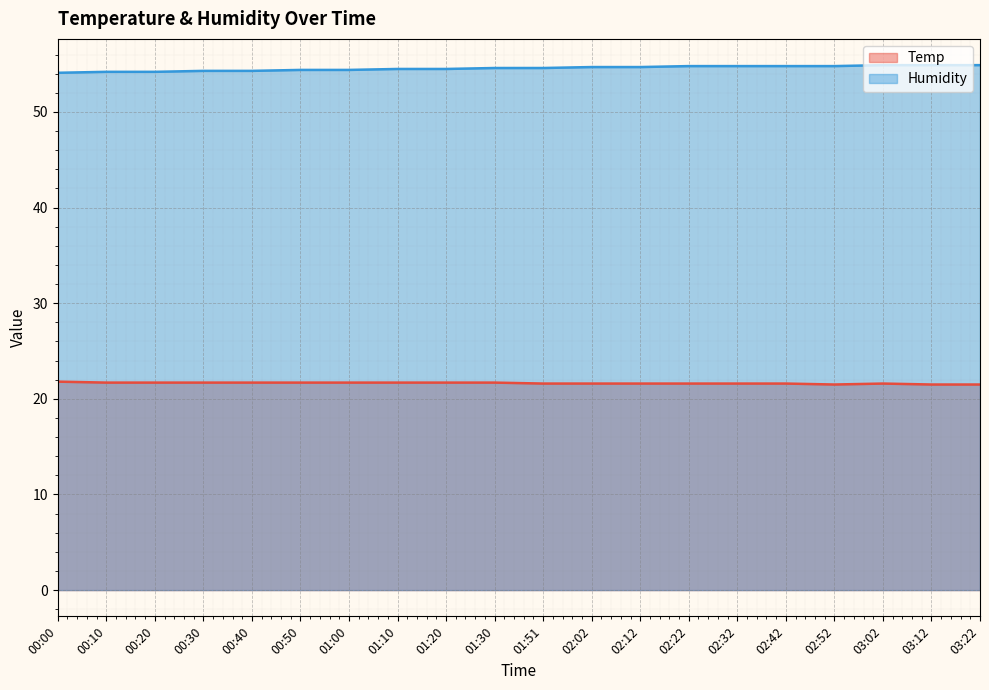

Reading left to right, list all the values displayed in this chart.

Temp: 21.8	21.7	21.7	21.7	21.7	21.7	21.7	21.7	21.7	21.7	21.6	21.6	21.6	21.6	21.6	21.6	21.5	21.6	21.5	21.5
Humidity: 54.1	54.2	54.2	54.3	54.3	54.4	54.4	54.5	54.5	54.6	54.6	54.7	54.7	54.8	54.8	54.8	54.8	54.9	54.9	54.9